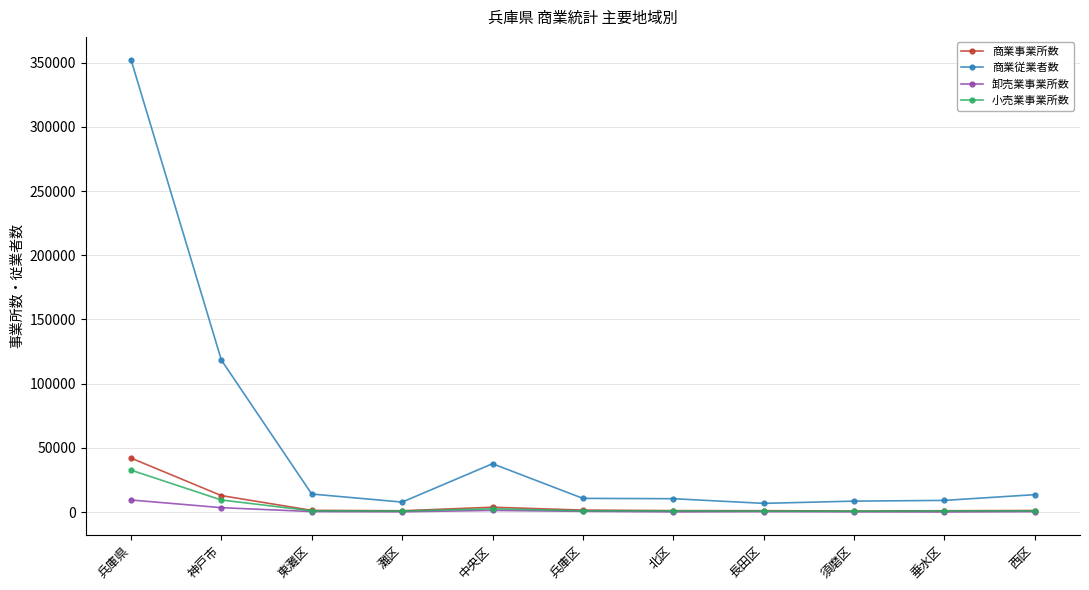

At which label is 商業従業者数 closest to 179593?

神戸市